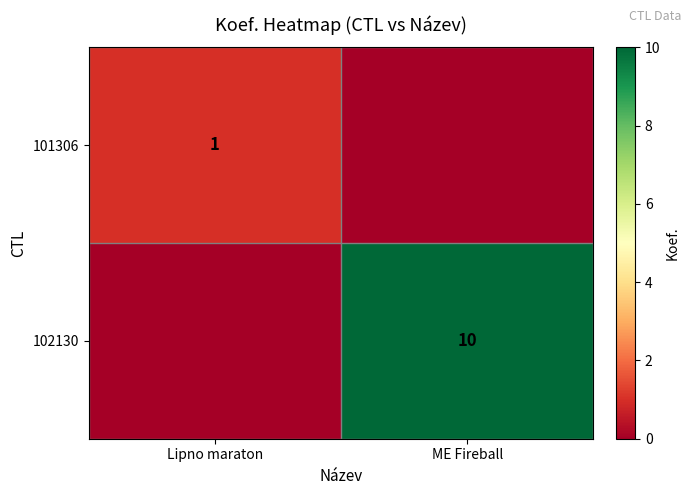

True or false: 101306 has a value of 1 at Lipno maraton.

True